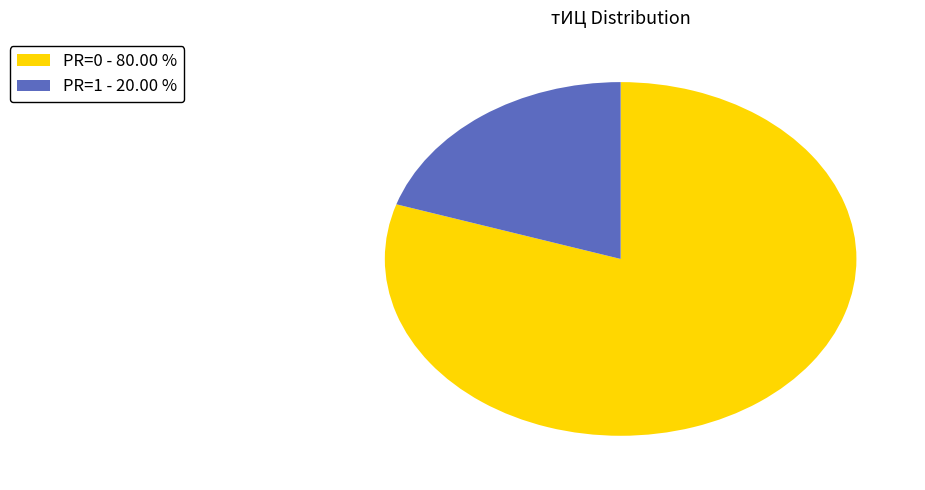

What is the largest slice in the pie chart?

PR=0 - 80.00 %